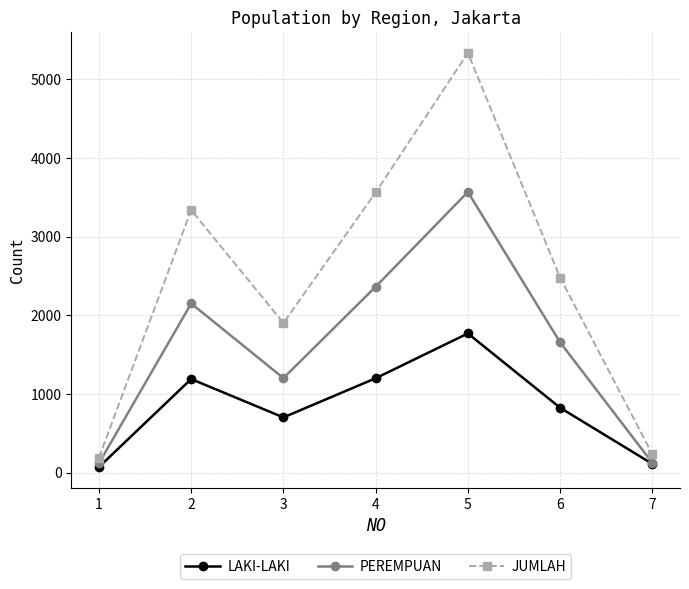

What value does the LAKI-LAKI series have at 4, to the nearest 50?

1200